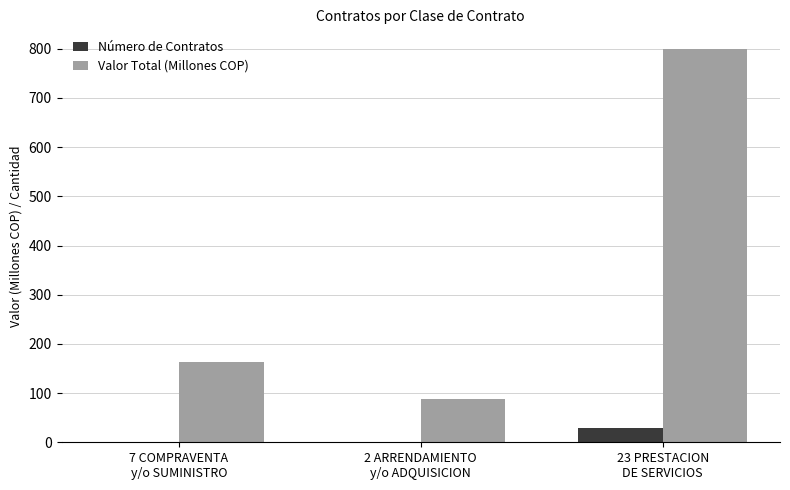

What is the average value of the Valor Total (Millones COP) series?

350.5